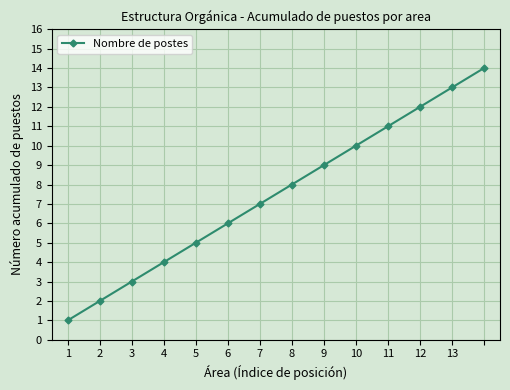

How many lines are shown in the chart?

1